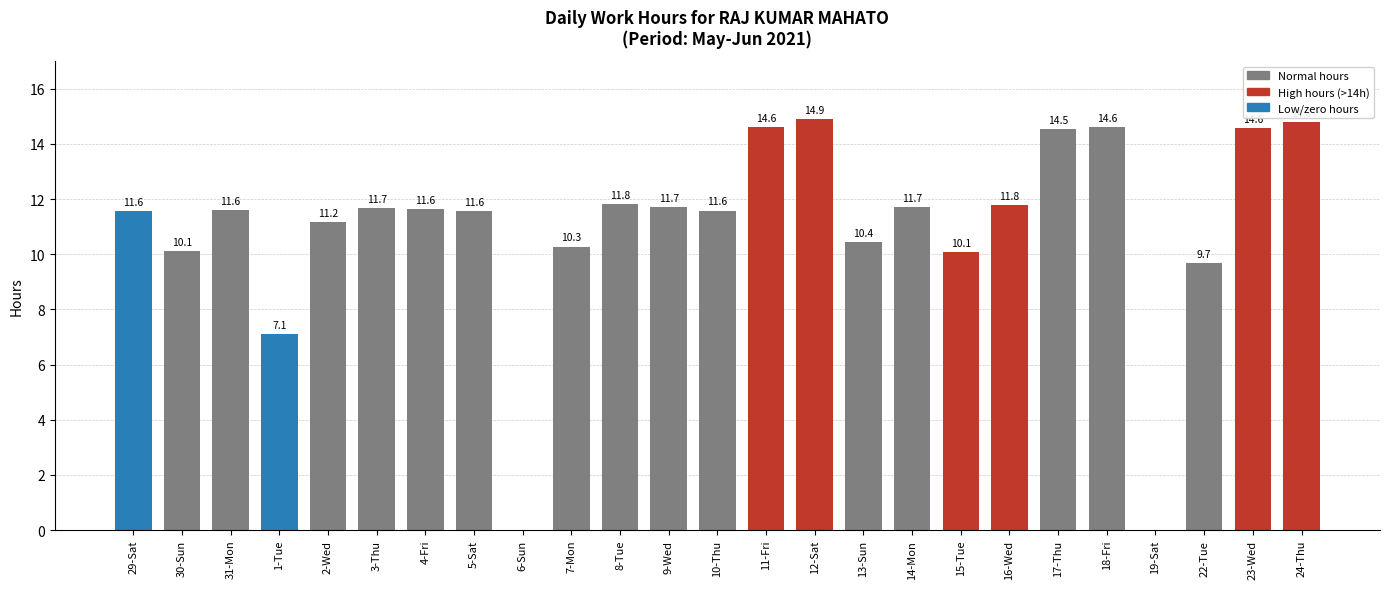

The chart shows a value of 11.6 at 5-Sat. True or false?

True